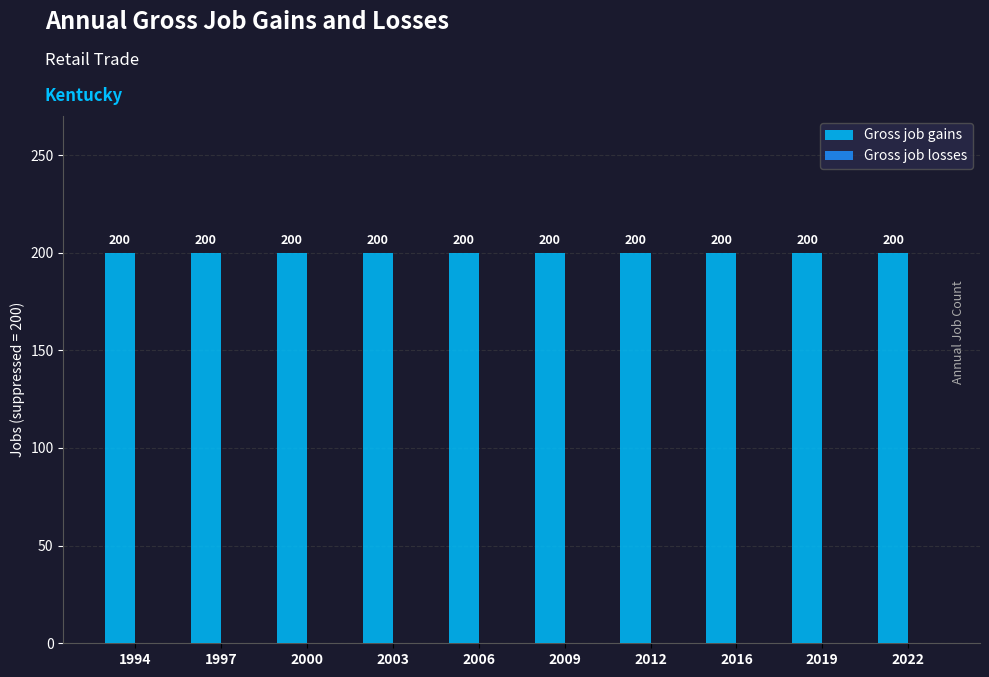

Reading right to left, extract all data points from this chart.

Gross job gains: 200	200	200	200	200	200	200	200	200	200
Gross job losses: 0	0	0	0	0	0	0	0	0	0